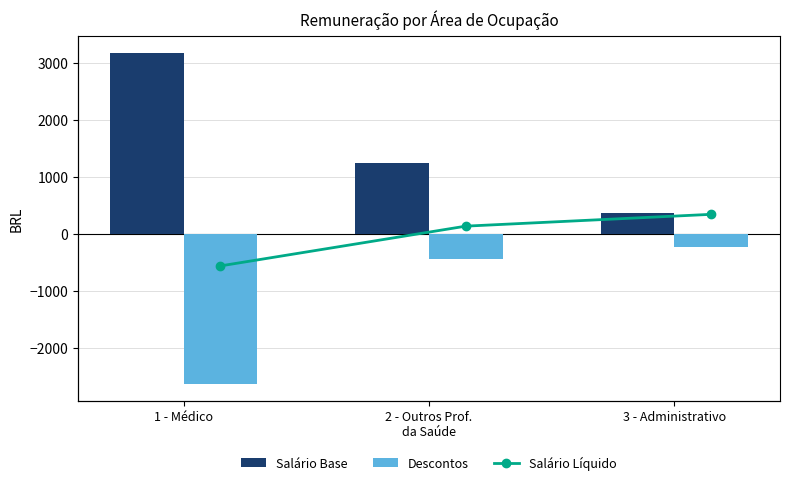

Which category has the highest value in the Salário Base series?

1 - Médico